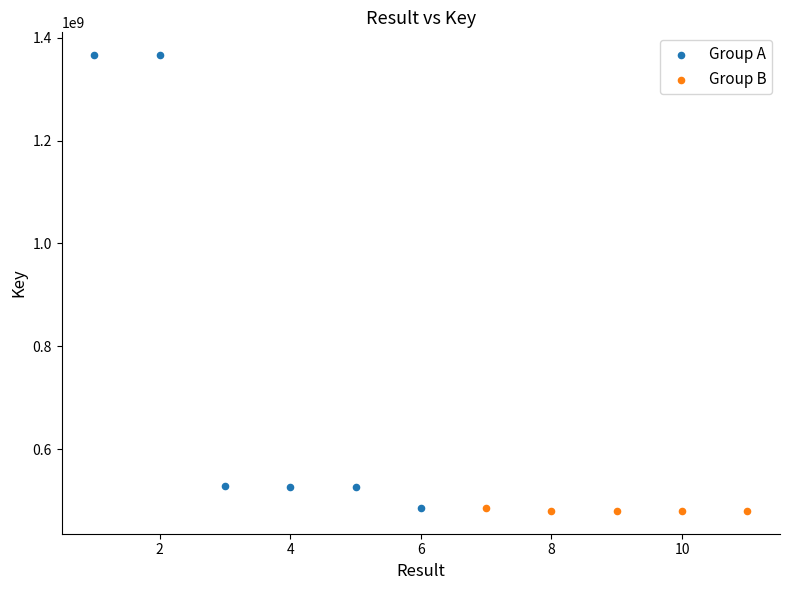

Which series reaches the maximum Y coordinate?

Group A